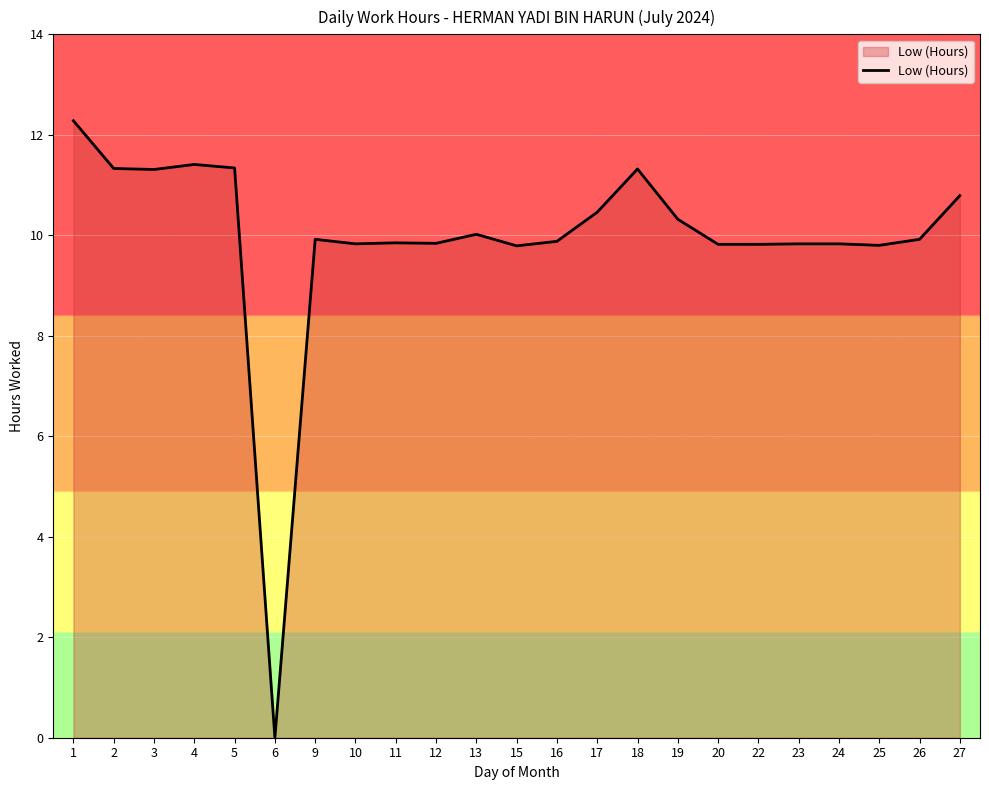

What is the difference between the maximum and minimum values?

12.3